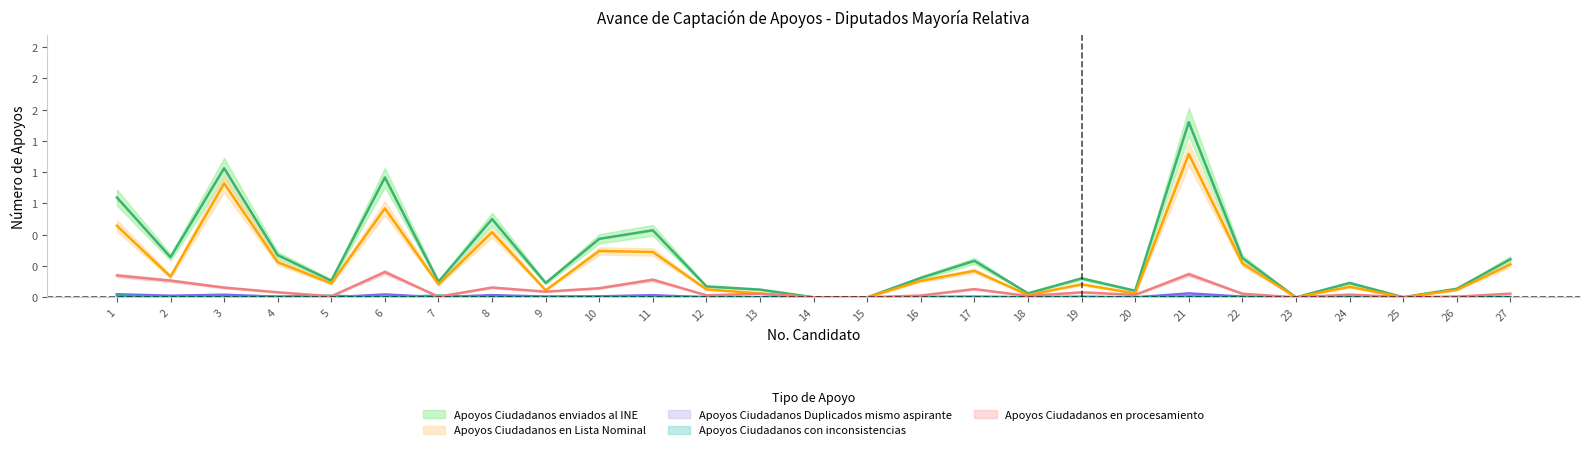

List the labels in order of Apoyos Ciudadanos en procesamiento value, largest first.

6, 21, 1, 11, 2, 8, 3, 10, 17, 9, 4, 19, 27, 22, 13, 24, 20, 12, 16, 18, 5, 7, 26, 25, 14, 15, 23